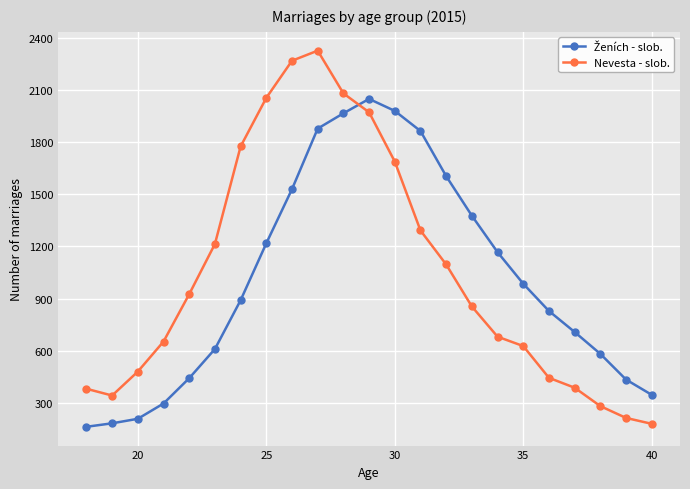

Which series has the largest range (max minus min)?

Nevesta - slob.